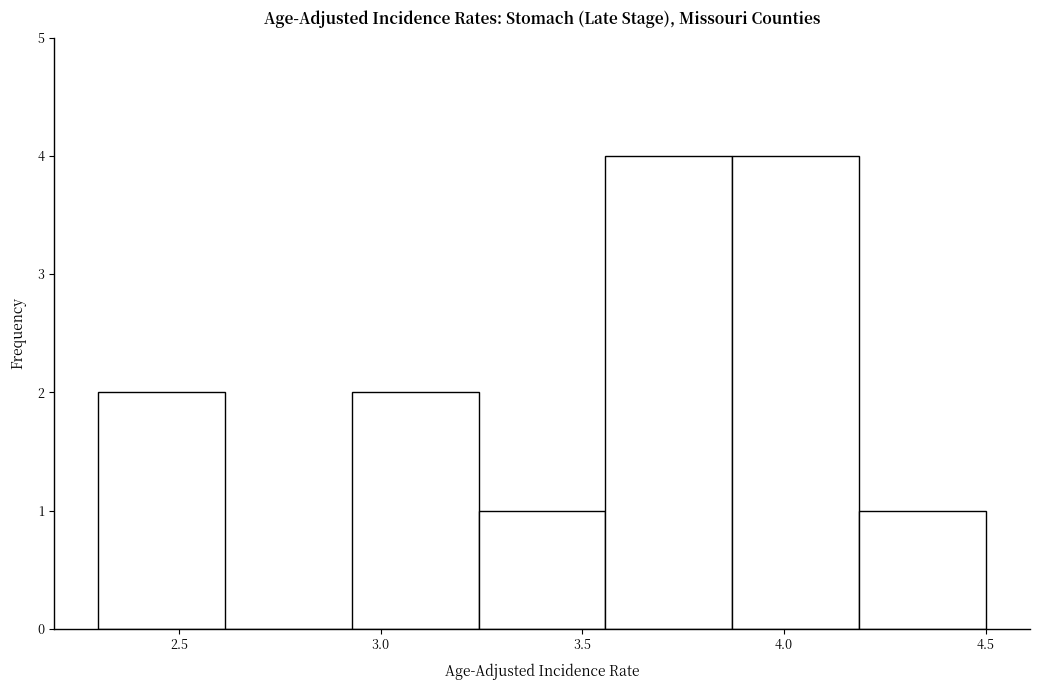

What is the height of the bar covering 3.85 to 4.20 on the x-axis? Neither the bar edges nor the heights are printed on the chart, so give them approximately, as read against the axes.

4